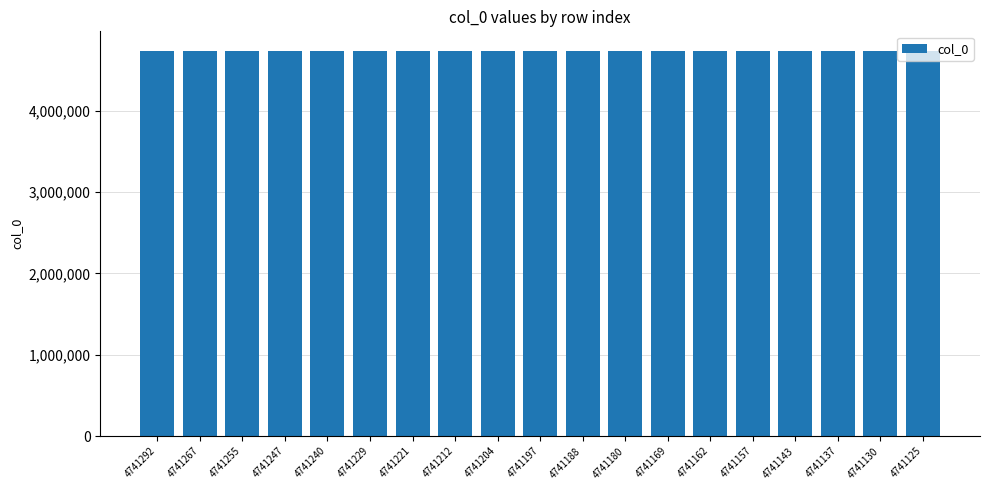

What is the average value?

4741198